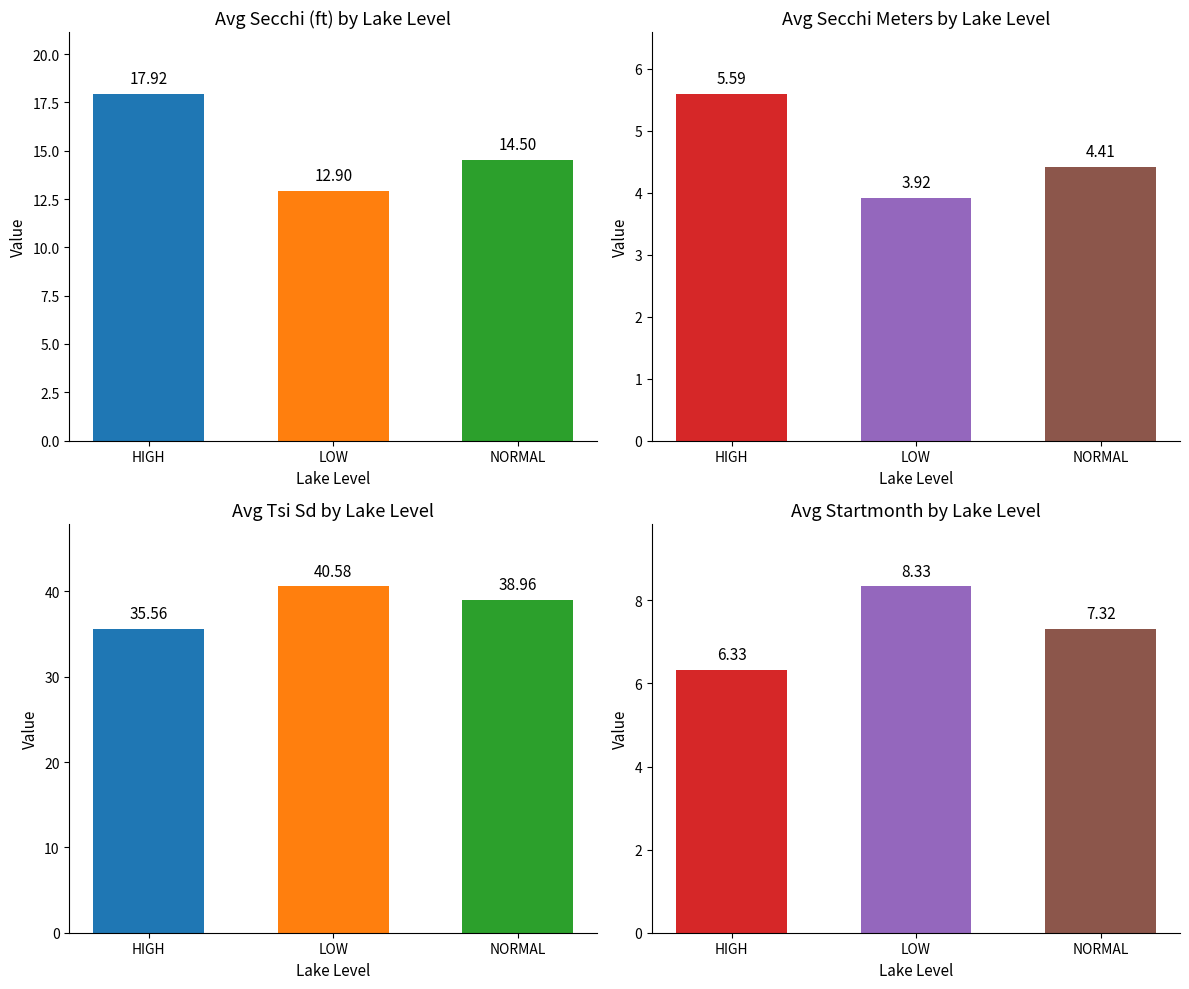

Read the Avg Secchi (ft) value at LOW.

3.9